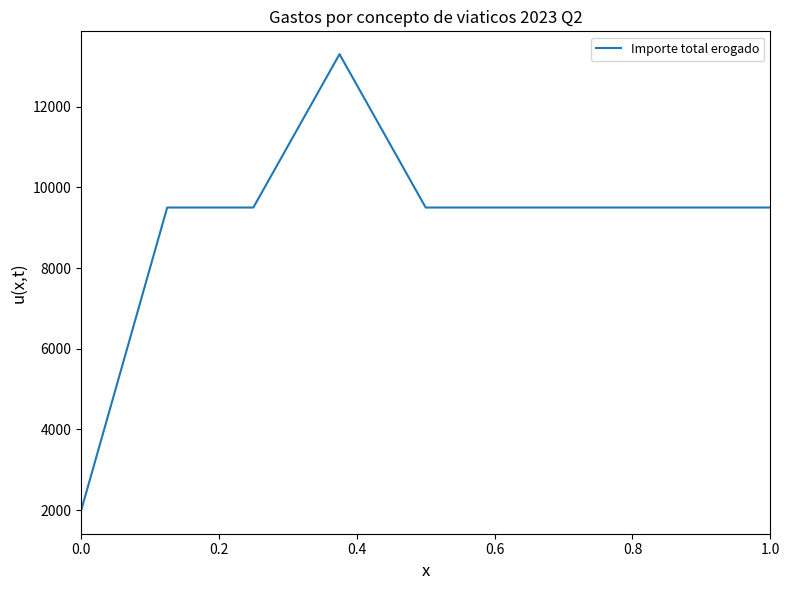

True or false: the data has more than 0 interior local peaks.

True